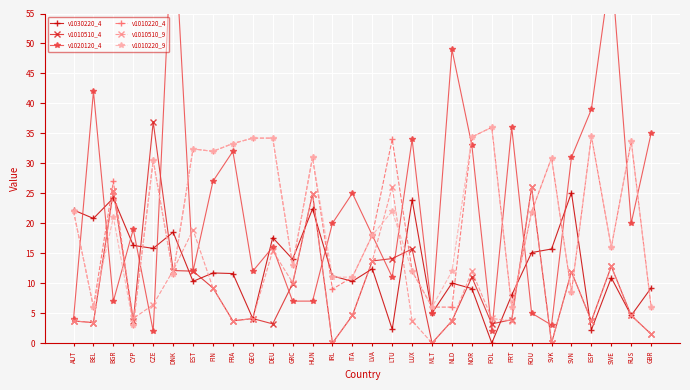

Which series ends up on top after the final intersection of v1020120_4 and v1010220_9?

v1020120_4